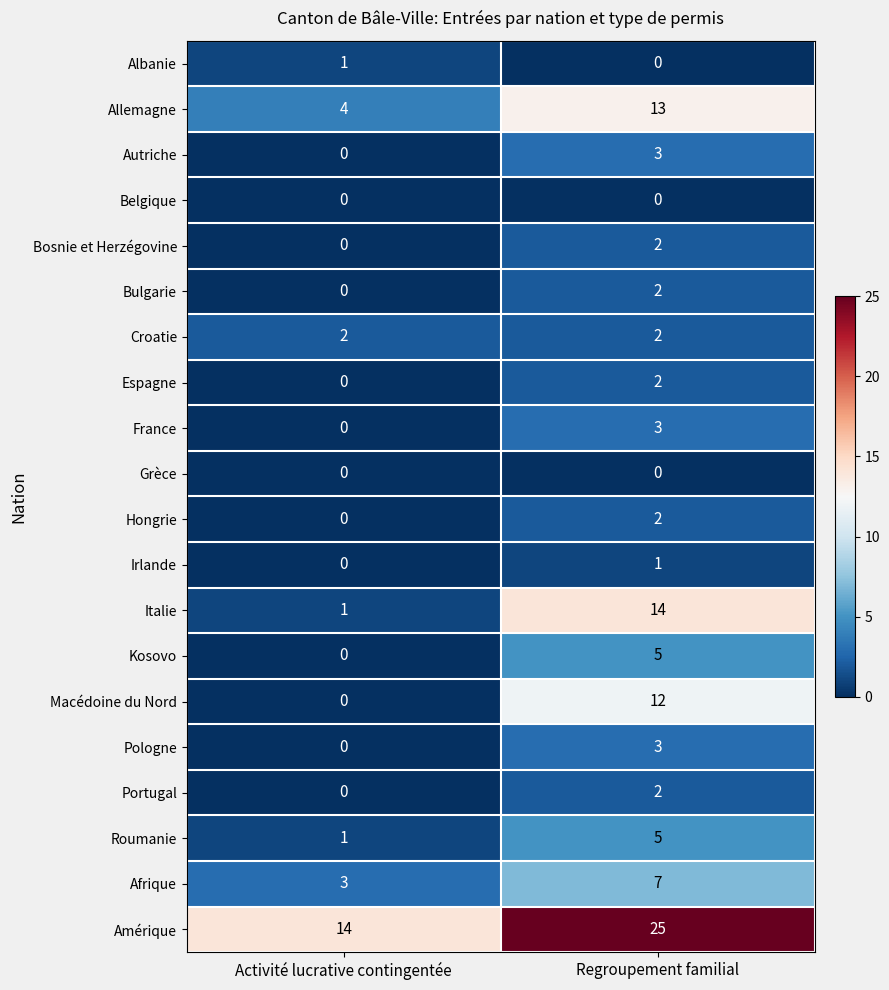

What is the difference between the highest and lowest values at Activité lucrative contingentée?

14